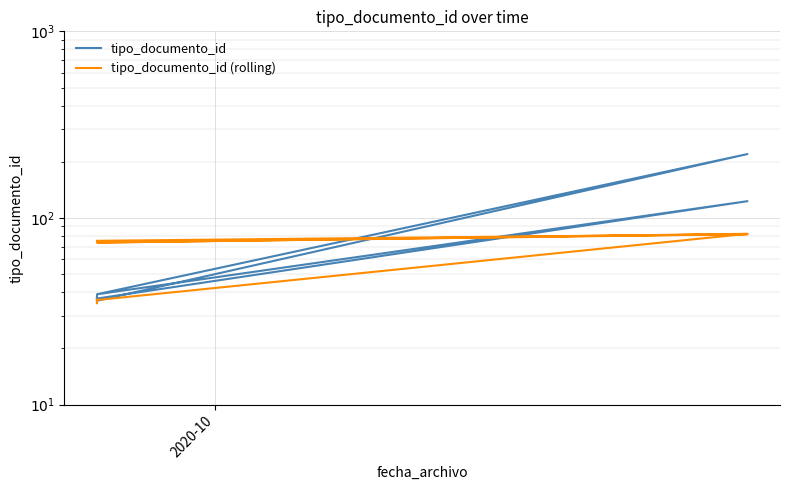

True or false: tipo_documento_id (rolling) has more than 2 points higher than both neighbors.

True